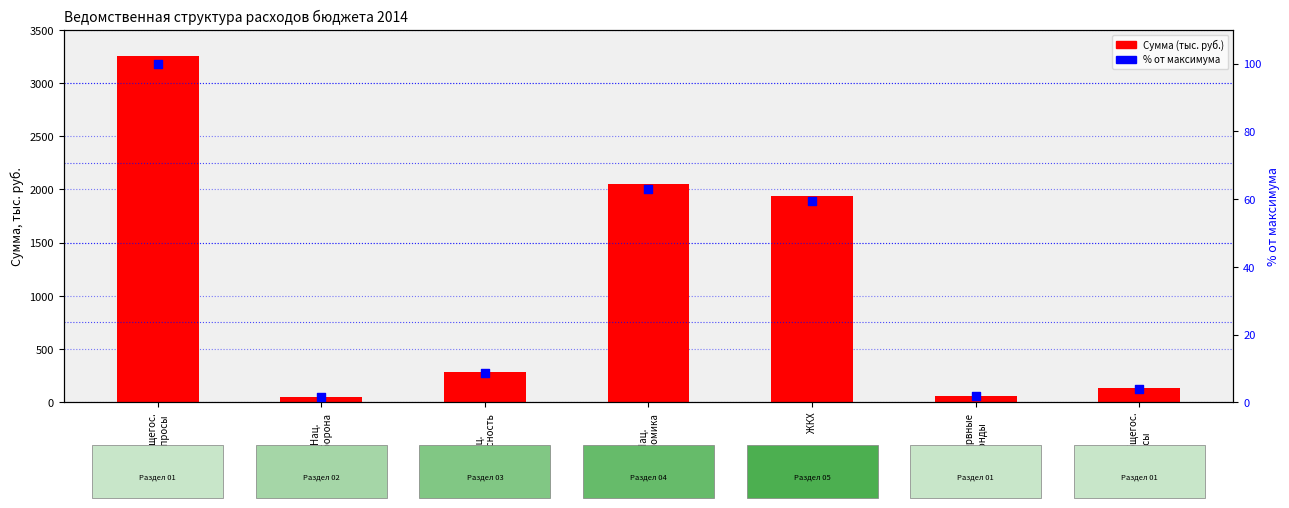

What is the total value across all series at Нац.
экономика?

2110.5